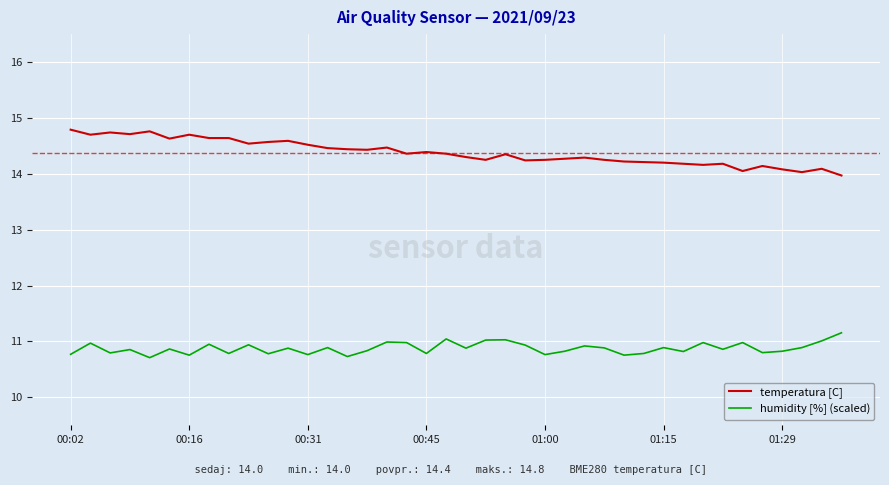

What is the difference between the second highest and second lowest values in the humidity [%] (scaled) series?

0.3